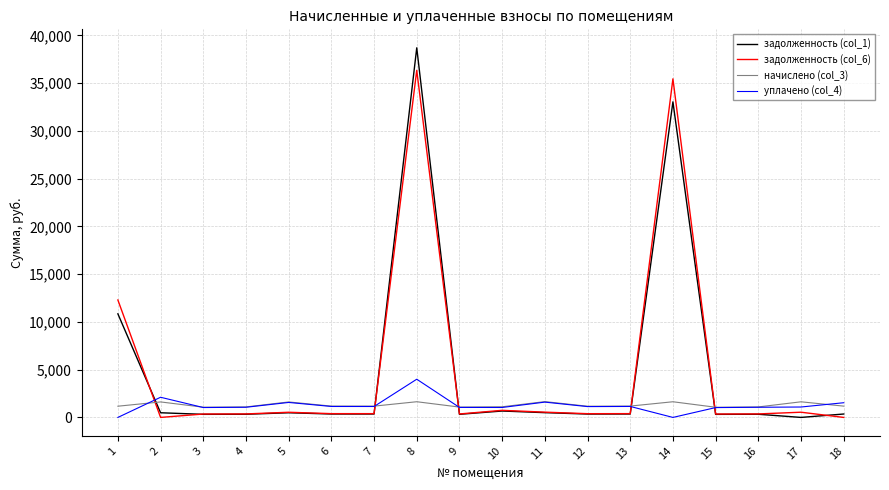

At which category is the sum across all series the highest?

8